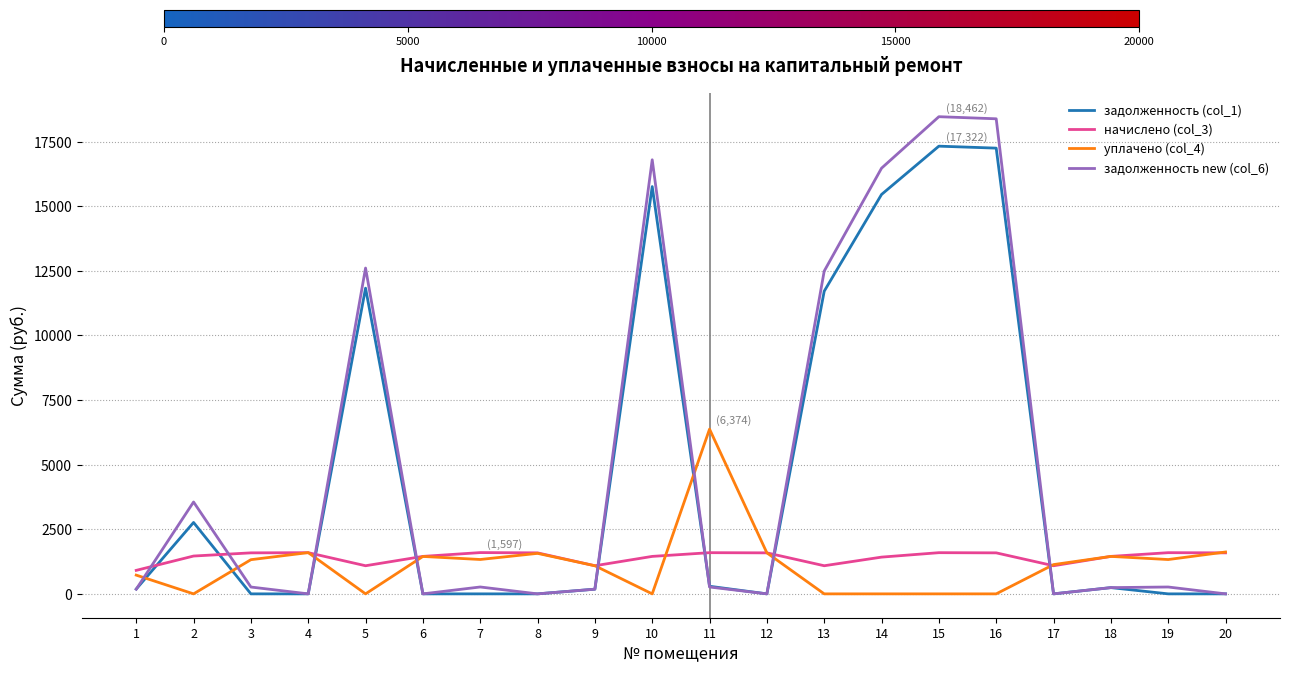

What is the difference between the maximum and second lowest values in the задолженность (col_1) series?

17322.1